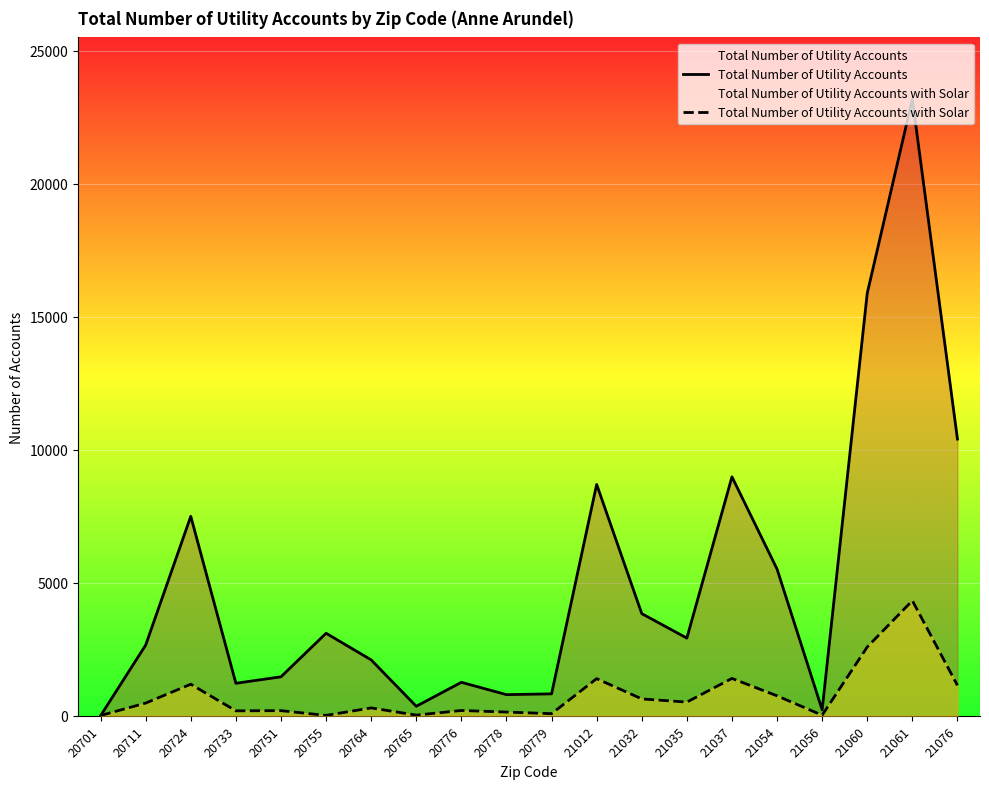

Between which two adjacent categories do Total Number of Utility Accounts with Solar and Total Number of Utility Accounts first intersect?

20701 and 20711